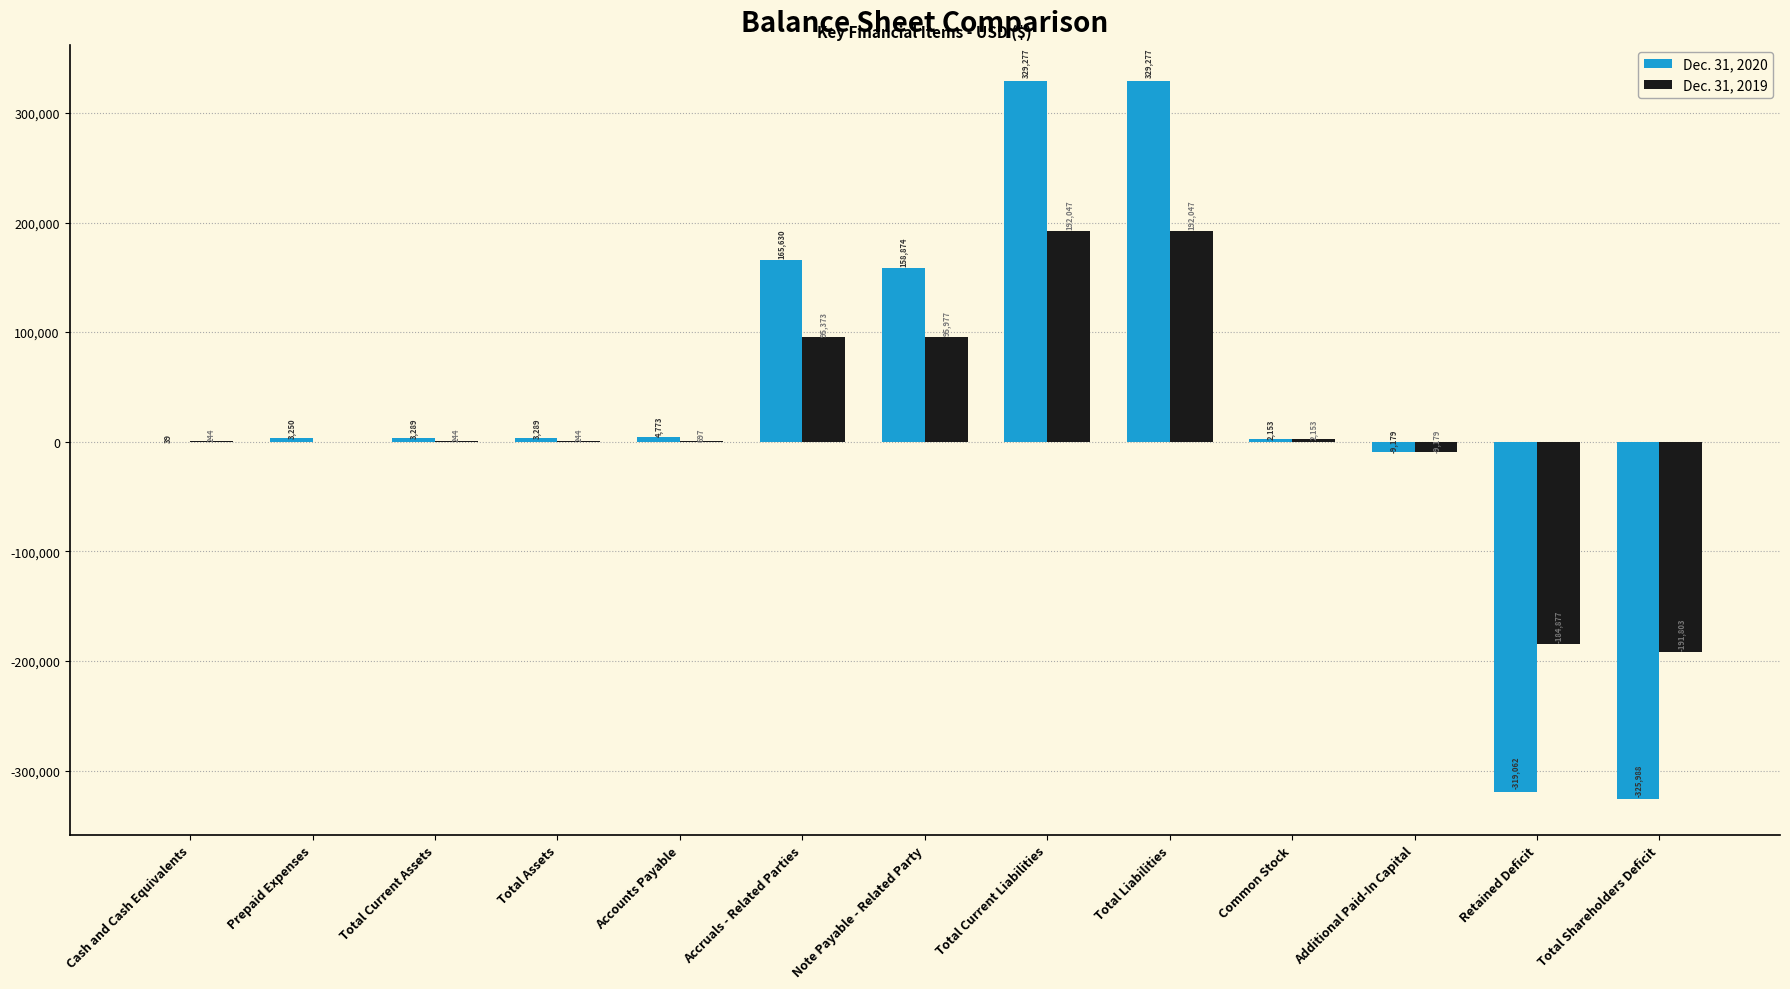

Between Accruals - Related Parties and Total Current Liabilities, which series saw the biggest shift?

Dec. 31, 2020